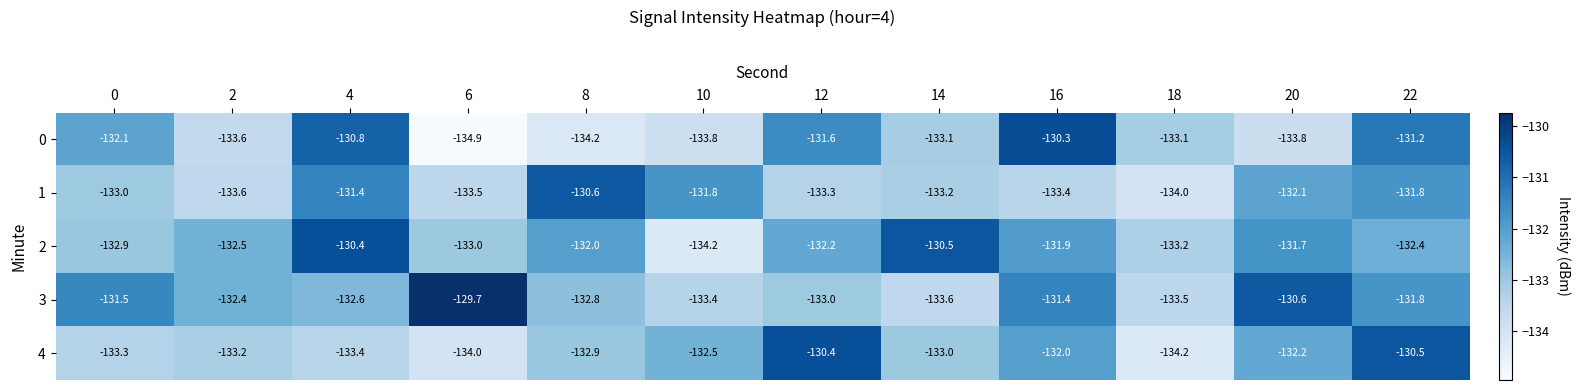

Where is 1 nearest to the value -132?

20